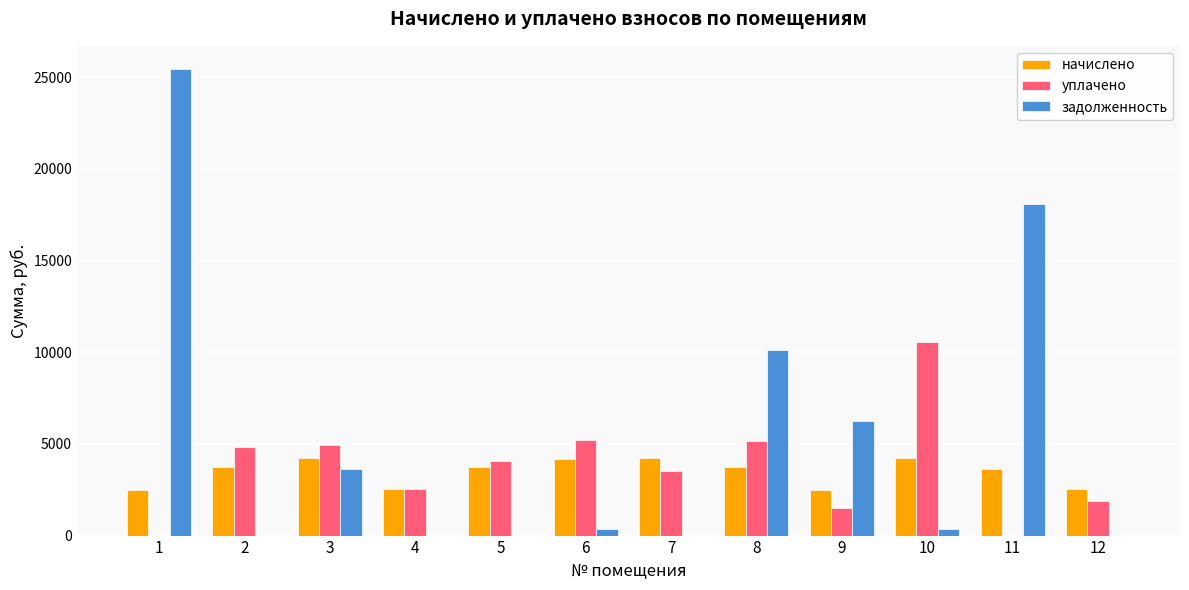

How many values in the начислено series exceed 3737?

7